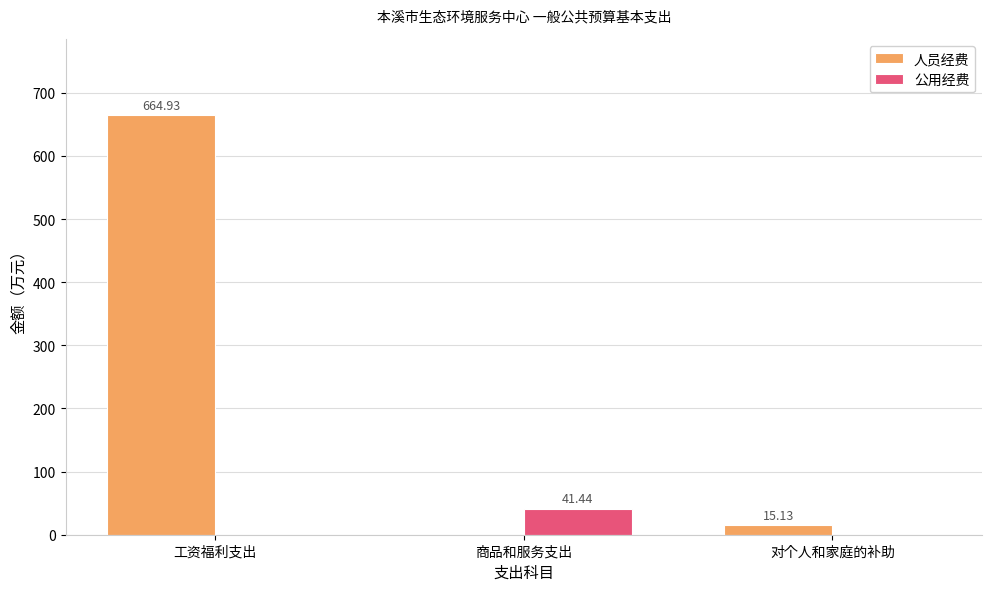

How many groups of bars are there?

3